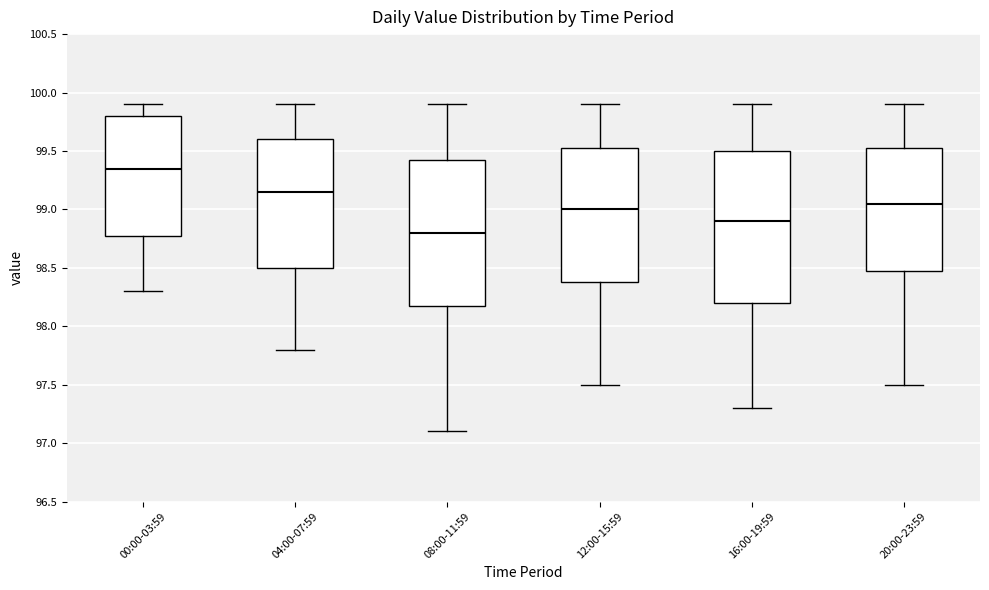

Reading left to right, read every box against the y-axis: the position of its median line, the range the box covers, and the ends of its whiskers. The values are not printed on the chart, so give them approximately, as read against the axis.

00:00-03:59: median 99.35, box 98.80 to 99.80, whiskers 98.30 to 99.90
04:00-07:59: median 99.15, box 98.50 to 99.60, whiskers 97.80 to 99.90
08:00-11:59: median 98.80, box 98.20 to 99.45, whiskers 97.10 to 99.90
12:00-15:59: median 99.00, box 98.40 to 99.55, whiskers 97.50 to 99.90
16:00-19:59: median 98.90, box 98.20 to 99.50, whiskers 97.30 to 99.90
20:00-23:59: median 99.05, box 98.50 to 99.55, whiskers 97.50 to 99.90